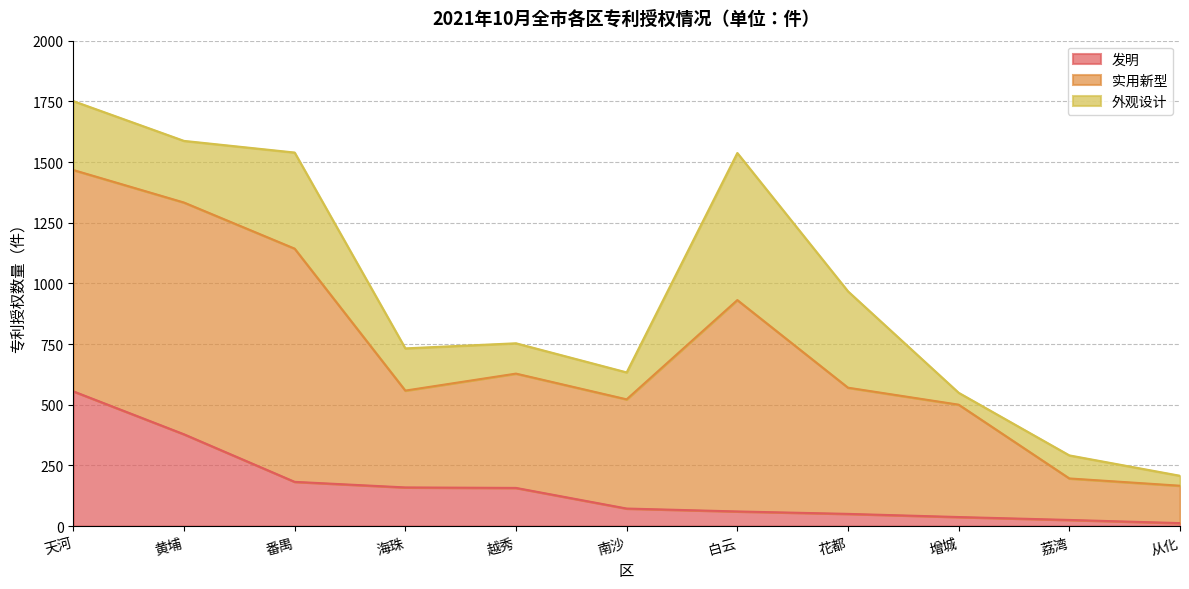

True or false: 外观设计 has more than 0 interior local peaks.

True